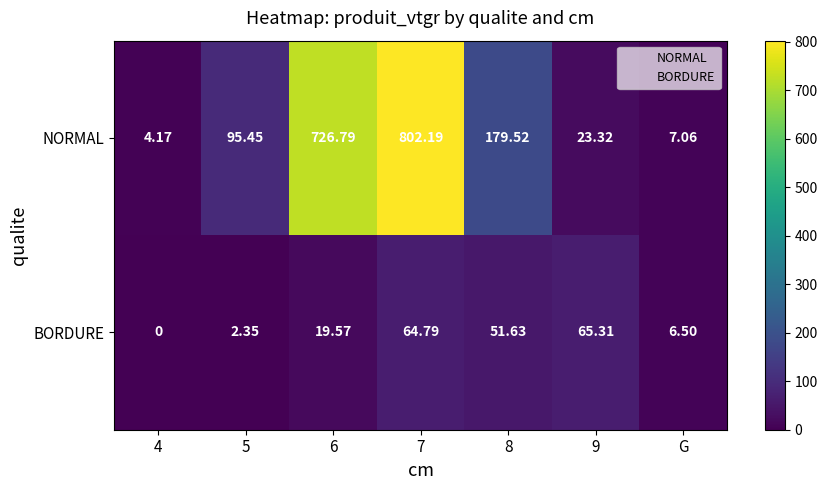

Rank the series by their average value, from lowest to highest.

BORDURE, NORMAL